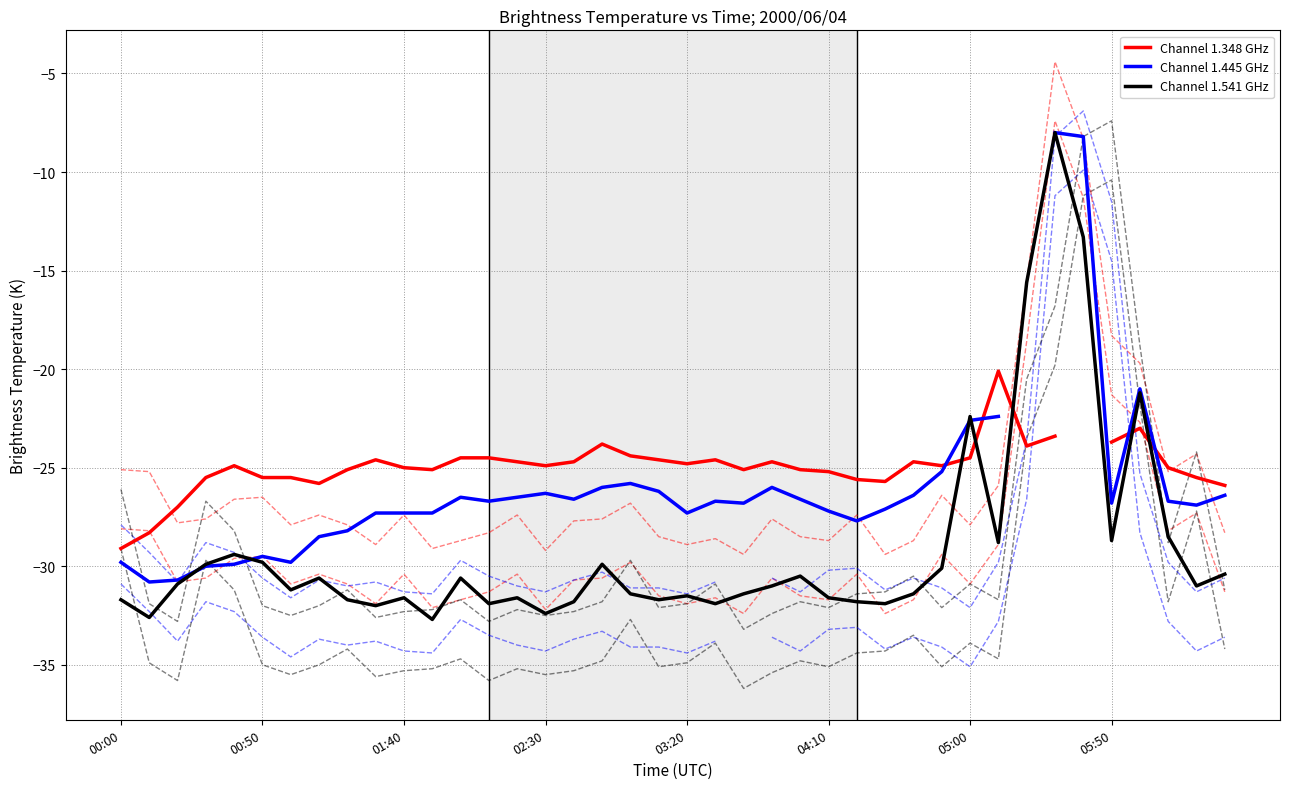

What position from the right is 2000/06/04 06:10?

3